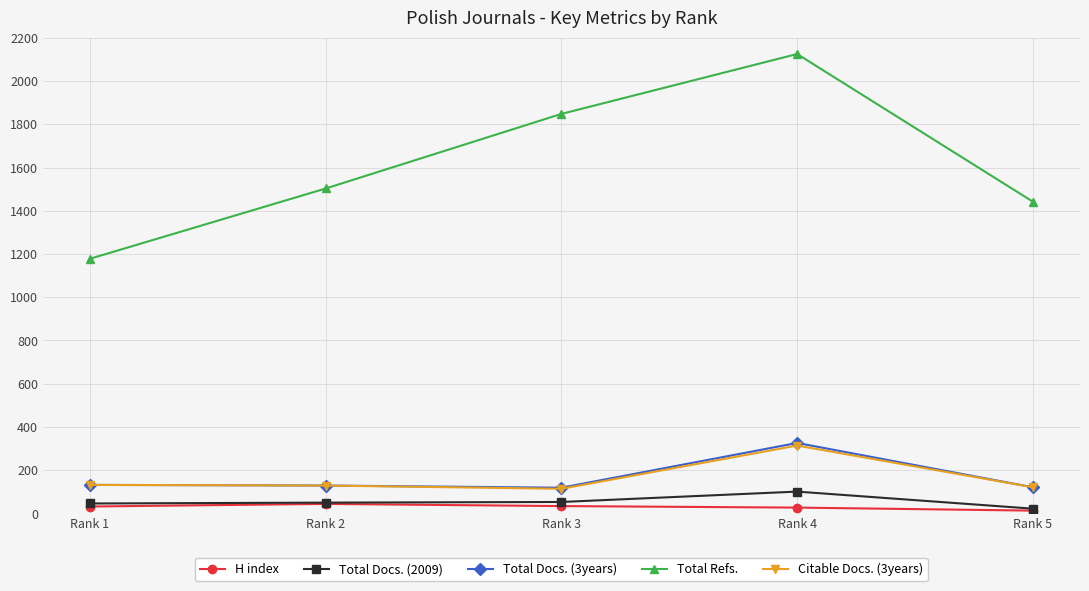

How many lines are shown in the chart?

5